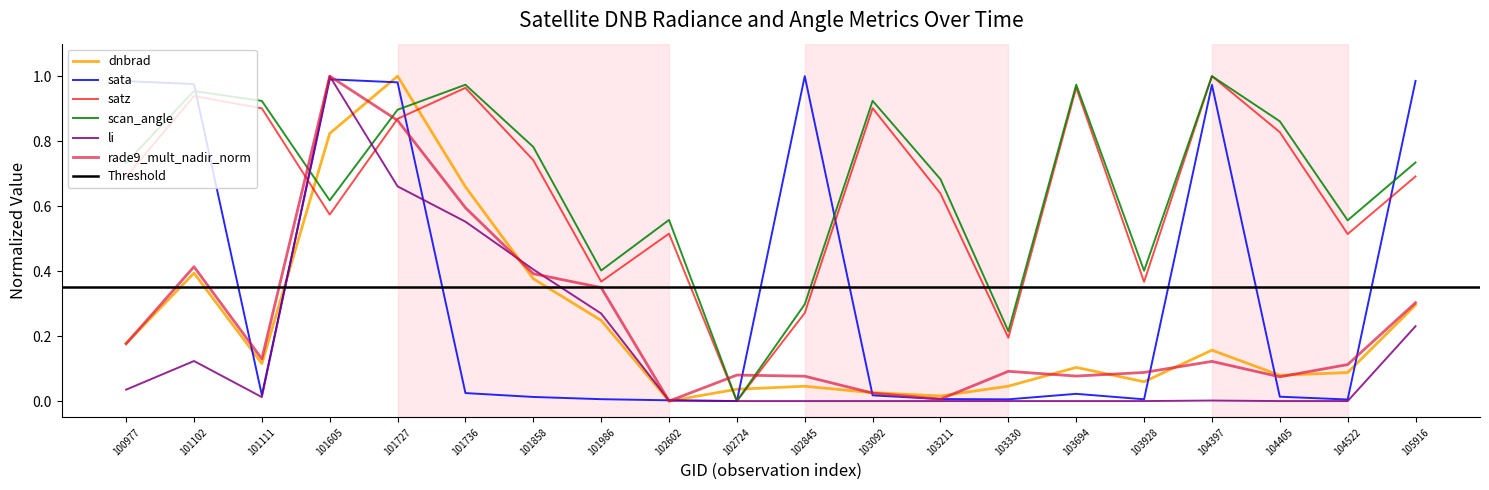

Reading left to right, what are all the values shown in this chart?

dnbrad: 0.2	0.4	0.1	0.8	1.0	0.7	0.4	0.2	0.0	0.0	0.0	0.0	0.0	0.0	0.1	0.1	0.2	0.1	0.1	0.3
sata: 1.0	1.0	0.0	1.0	1.0	0.0	0.0	0.0	0.0	0.0	1.0	0.0	0.0	0.0	0.0	0.0	1.0	0.0	0.0	1.0
satz: 0.7	0.9	0.9	0.6	0.9	1.0	0.7	0.4	0.5	0.0	0.3	0.9	0.6	0.2	1.0	0.4	1.0	0.8	0.5	0.7
scan_angle: 0.7	1.0	0.9	0.6	0.9	1.0	0.8	0.4	0.6	0.0	0.3	0.9	0.7	0.2	1.0	0.4	1.0	0.9	0.6	0.7
li: 0.0	0.1	0.0	1.0	0.7	0.6	0.4	0.3	0.0	0.0	0.0	0.0	0.0	0.0	0.0	0.0	0.0	0.0	0.0	0.2
rade9_mult_nadir_norm: 0.2	0.4	0.1	1.0	0.9	0.6	0.4	0.3	0.0	0.1	0.1	0.0	0.0	0.1	0.1	0.1	0.1	0.1	0.1	0.3